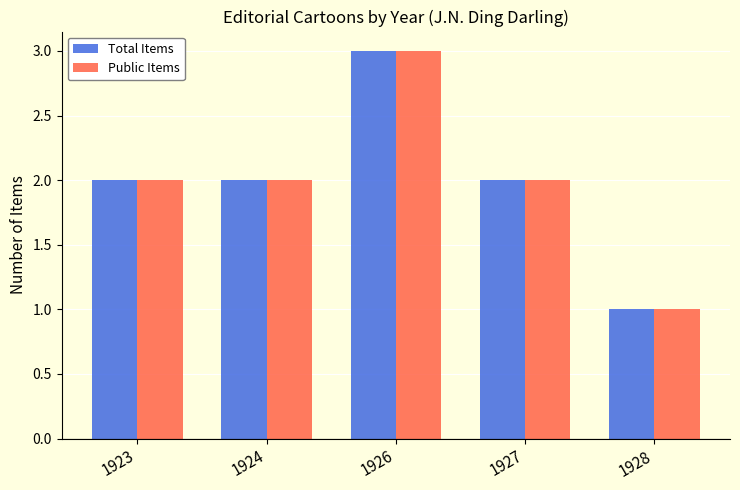

At which category does the chart reach its peak across all series?

1926